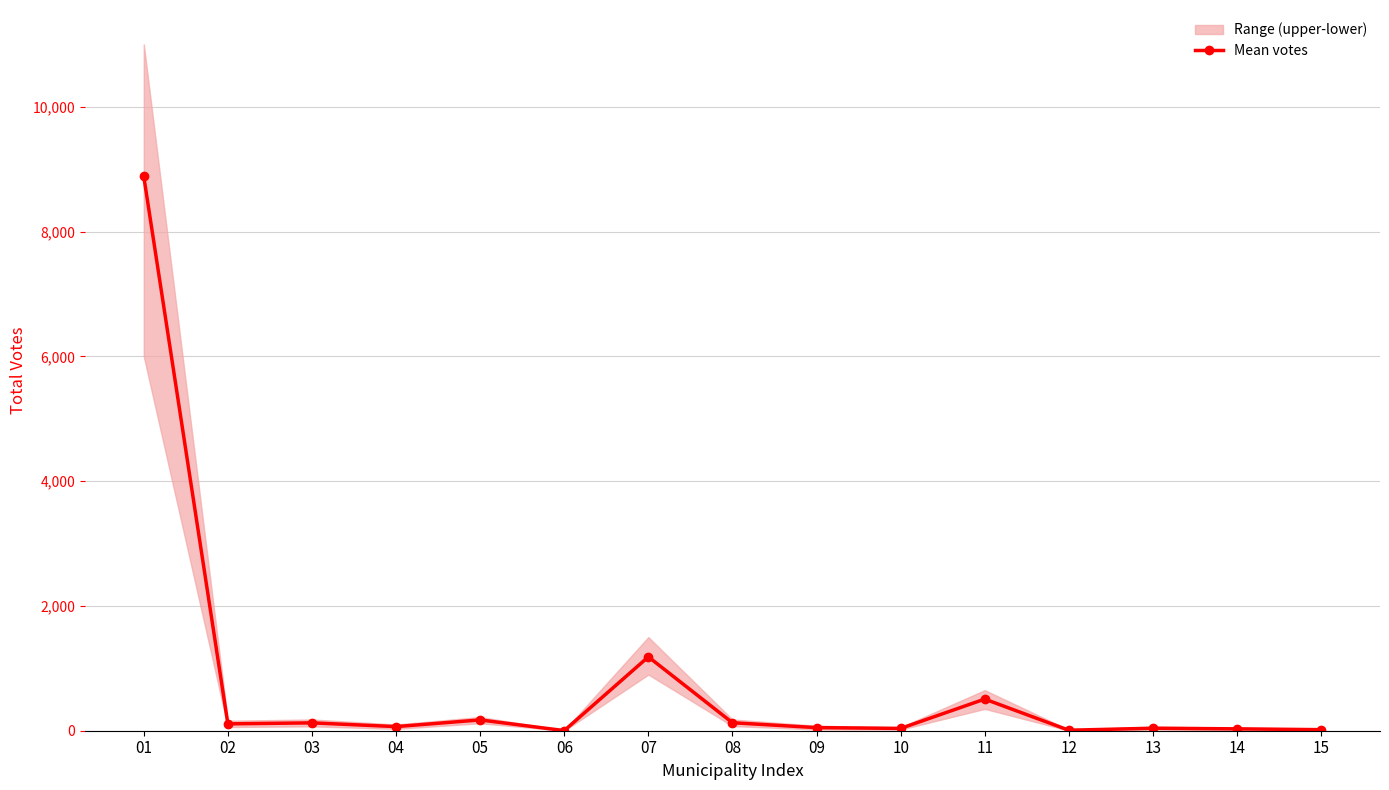

What is the change in value from 05 to 09?

-123